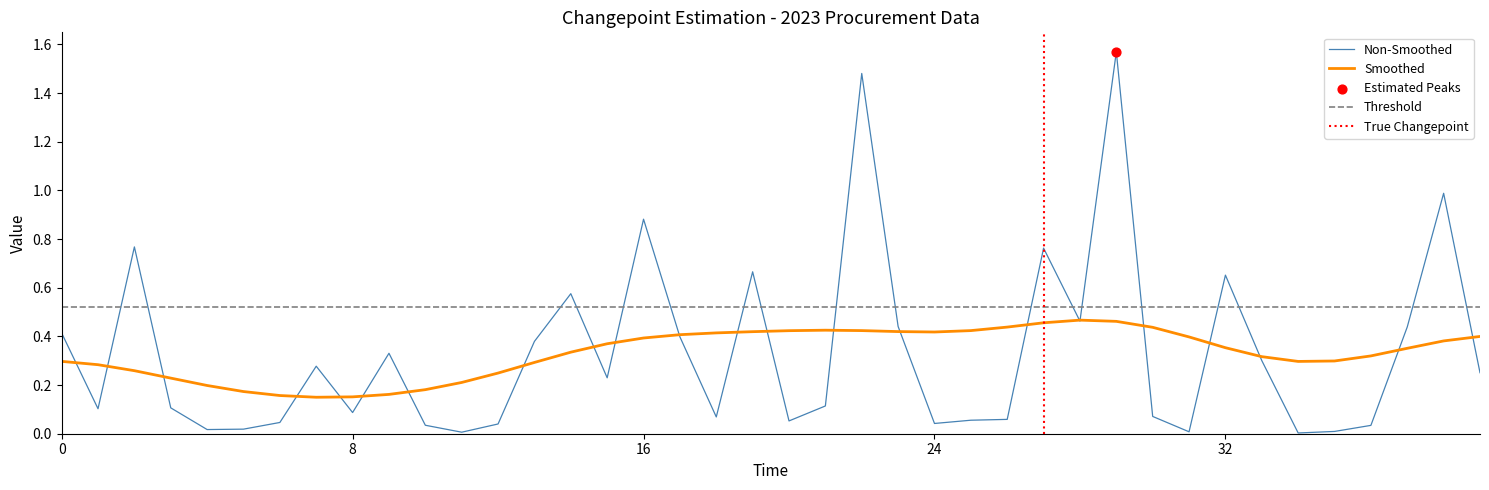

What is the change in value from 23 to 32?

+0.2